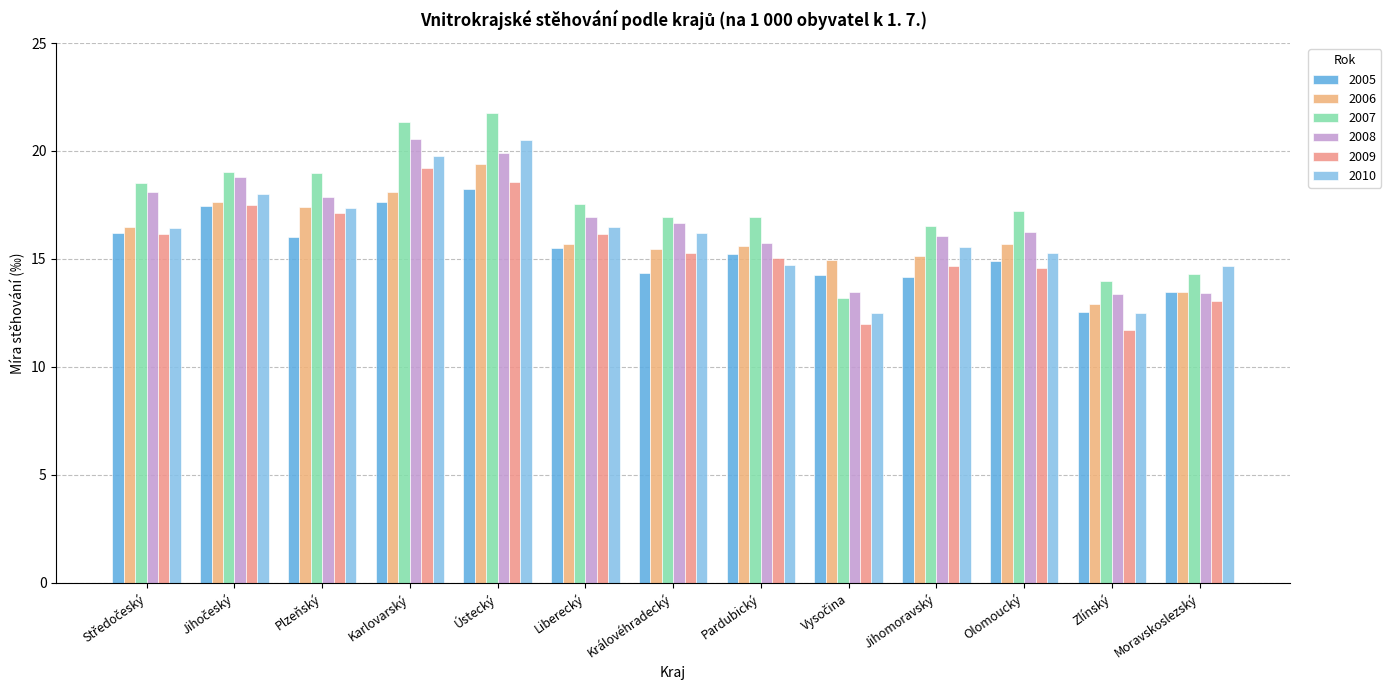

Count the number of data series in this chart.

6